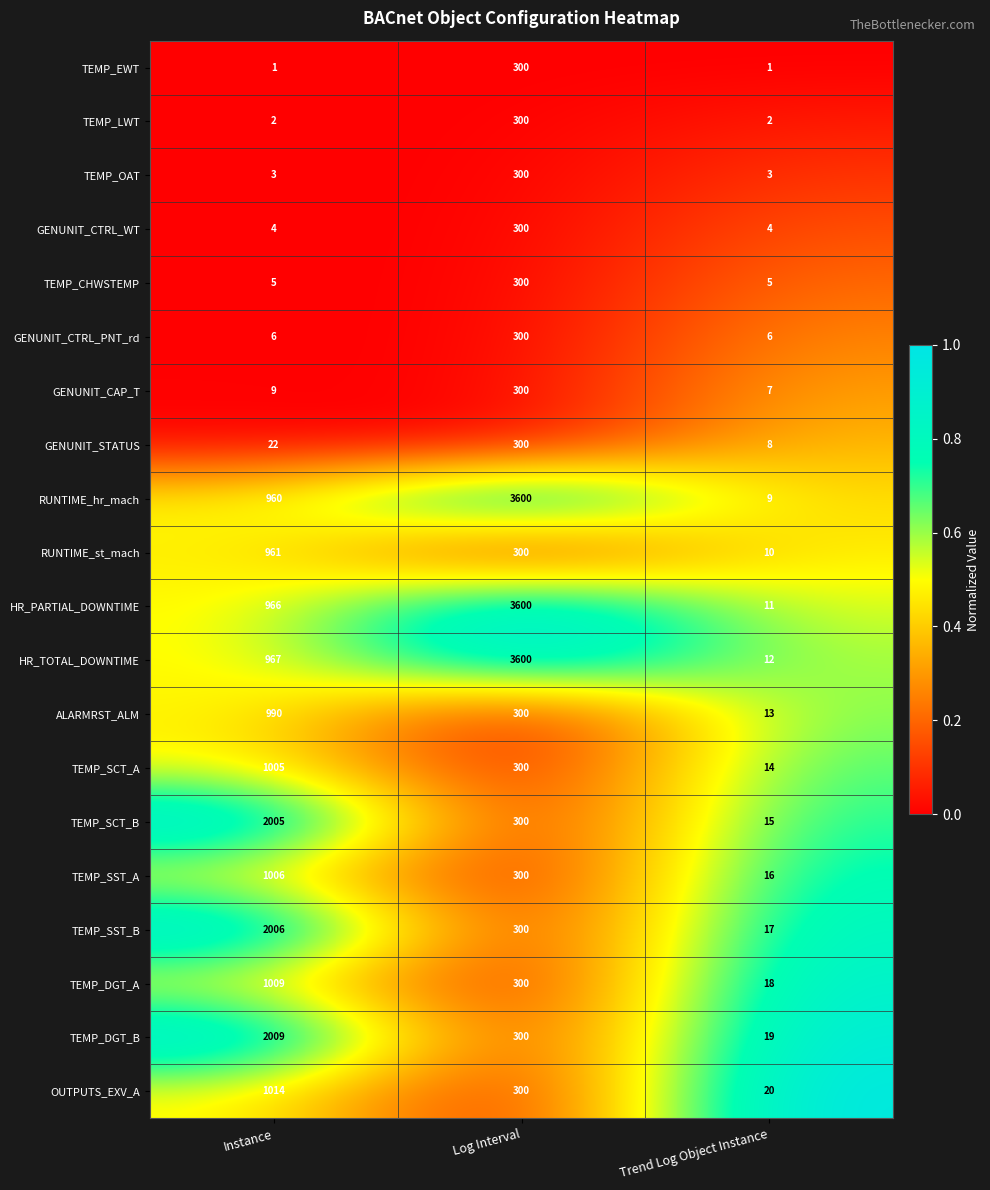

Which label corresponds to the largest value in the chart?

Log Interval